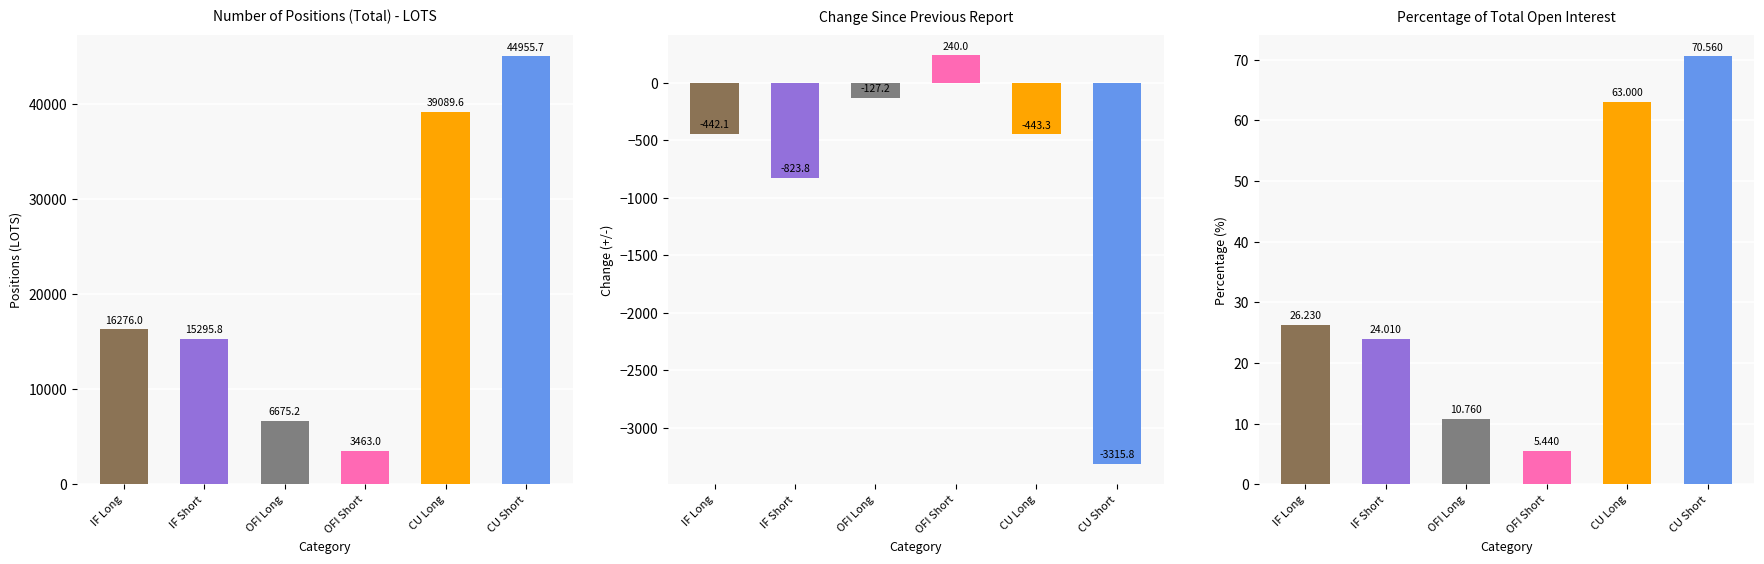

What is the sum of all Pct Open Interest Long values?

200.0